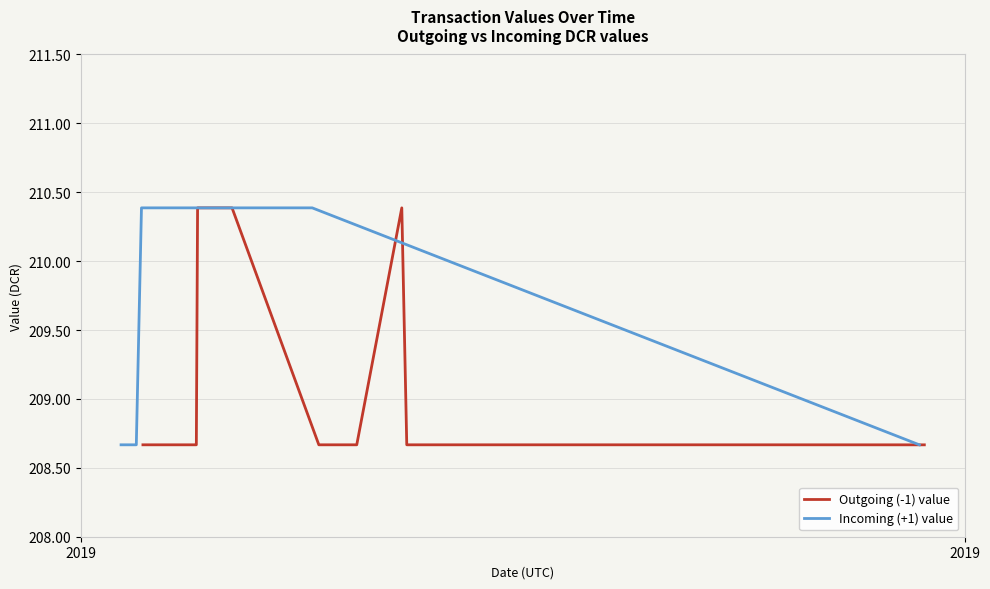

Does the chart display data point markers on the line(s)?

No